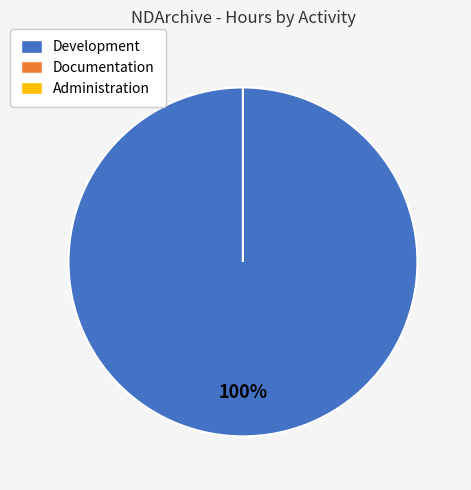

How many segments does this pie chart have?

3